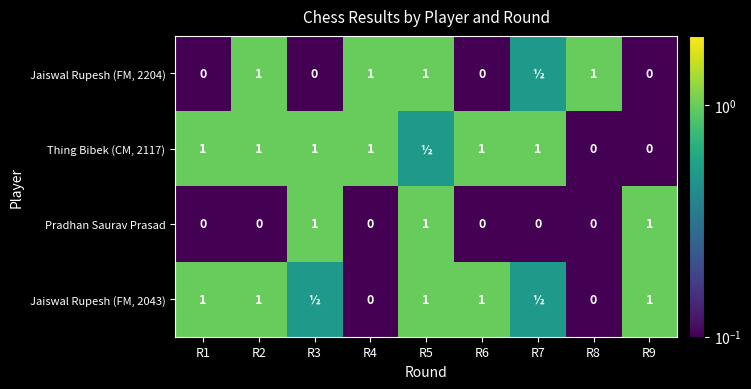

True or false: Jaiswal Rupesh (FM, 2204) has a value of 1.0 at R5.

True